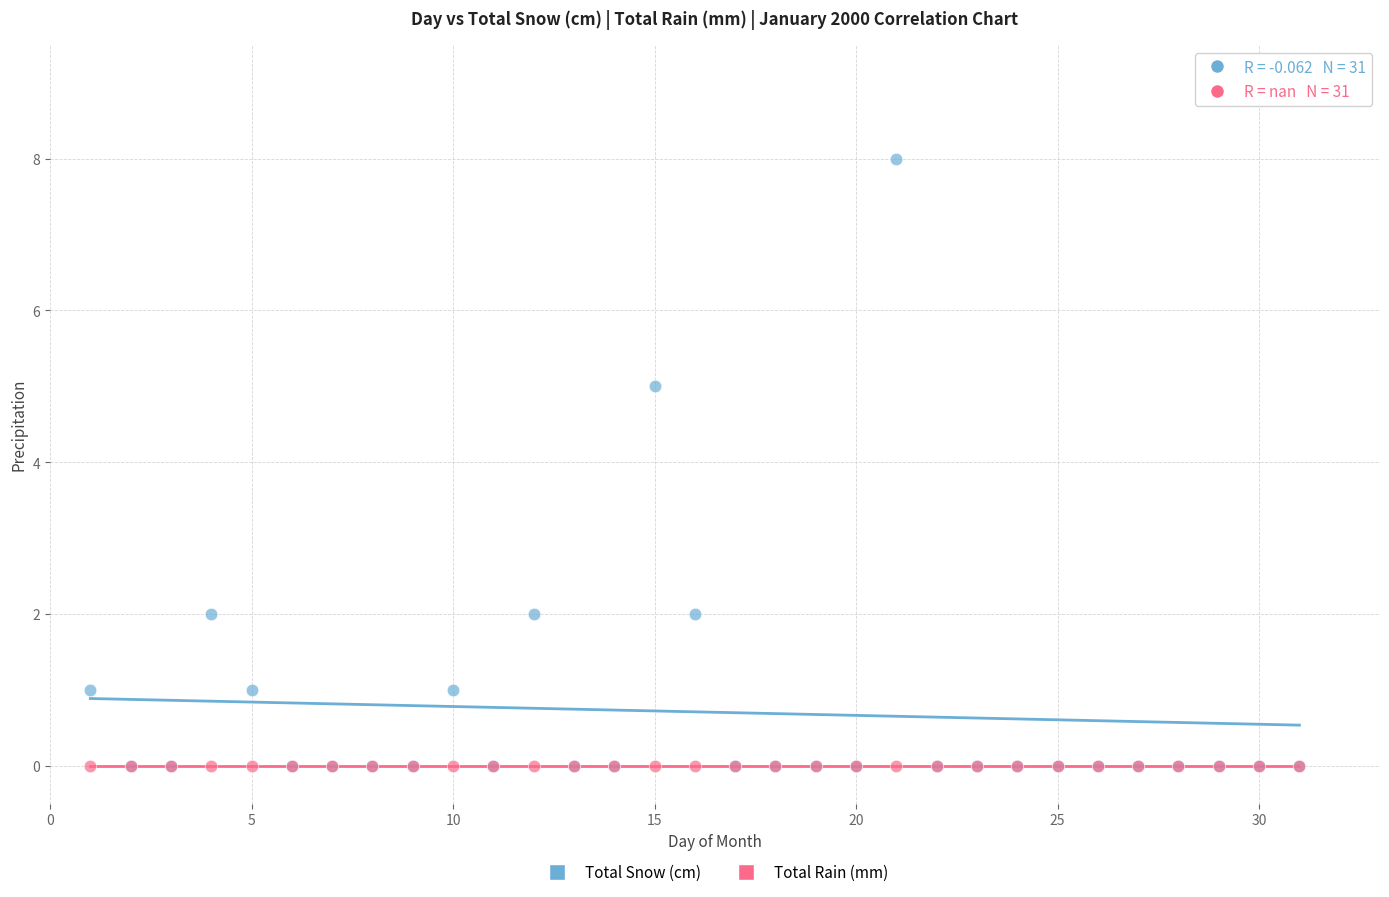

Which series reaches the maximum Y coordinate?

Total Snow (cm)